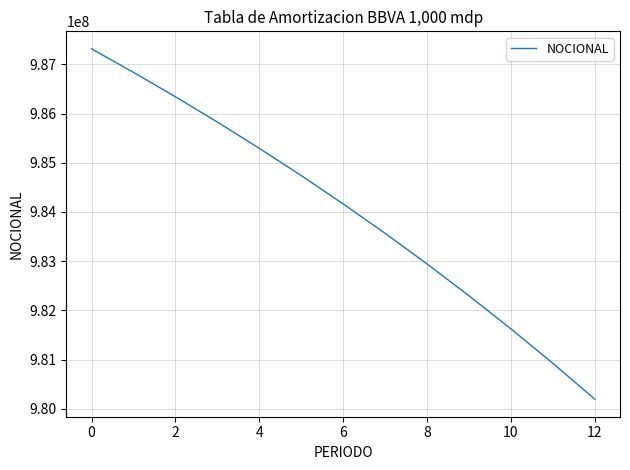

How many lines are shown in the chart?

1